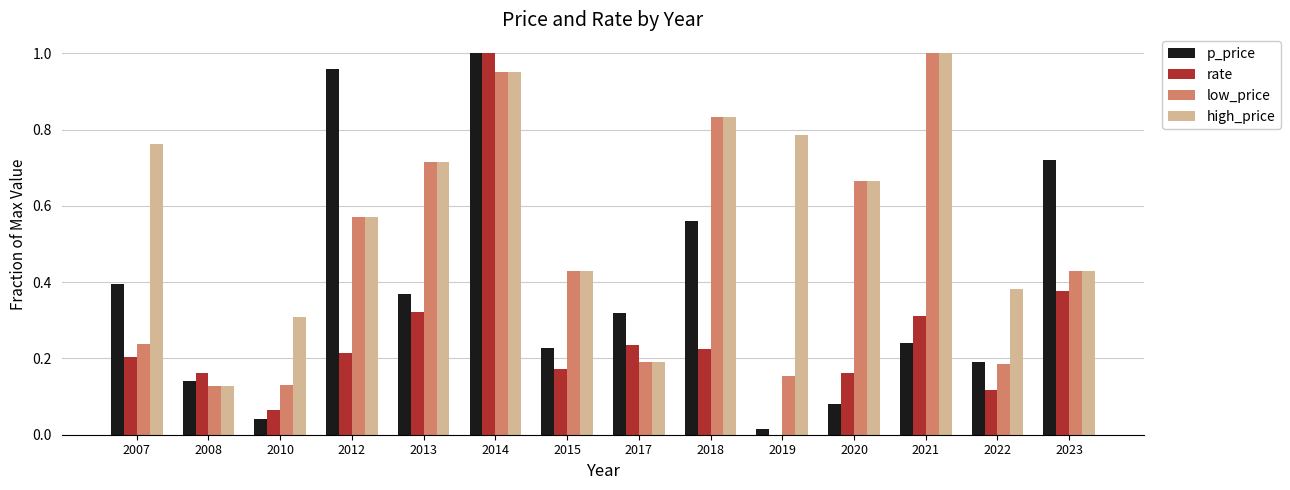

Which series changed the most between 2007 and 2008?

high_price